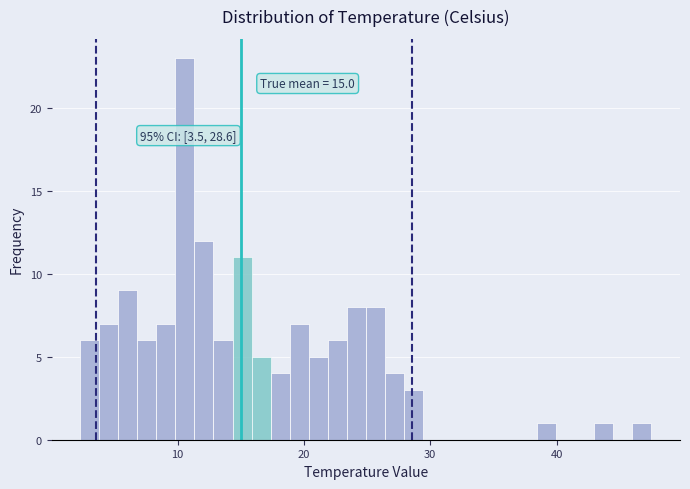

Around what value on the x-axis is the tallest bar? Give the approximate position of its centre, as read against the axis.

11